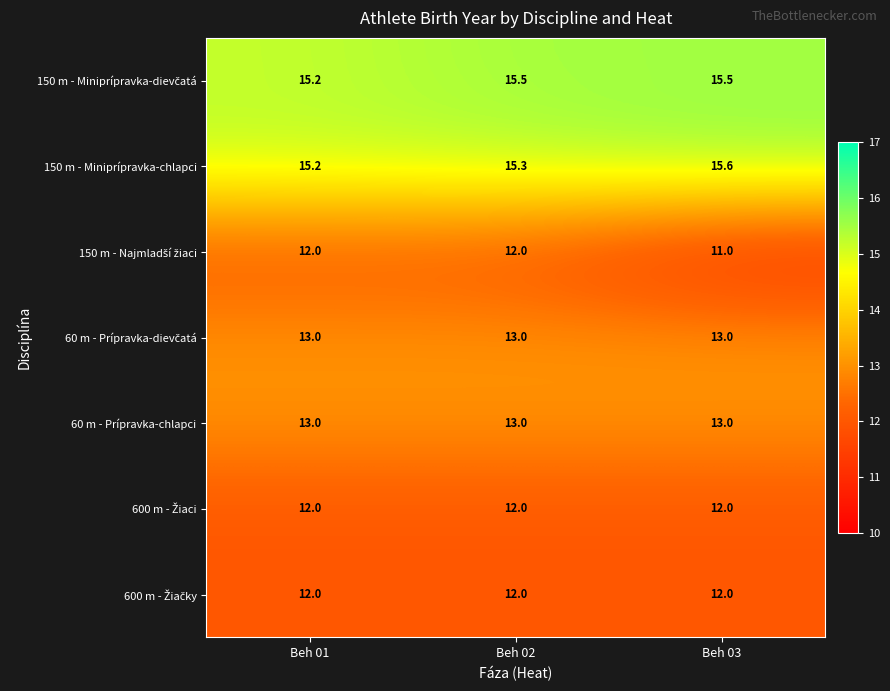

The 60 m - Prípravka-chlapci series shows 13.0 at Beh 01. True or false?

True